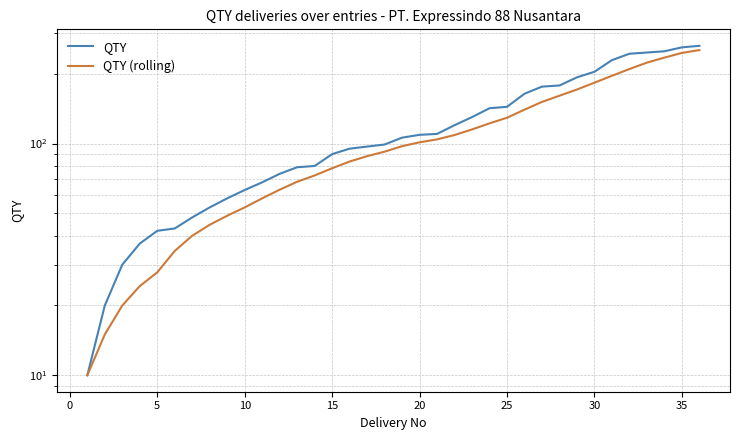

What is the value of the QTY point at the 11th from the left?

37.0